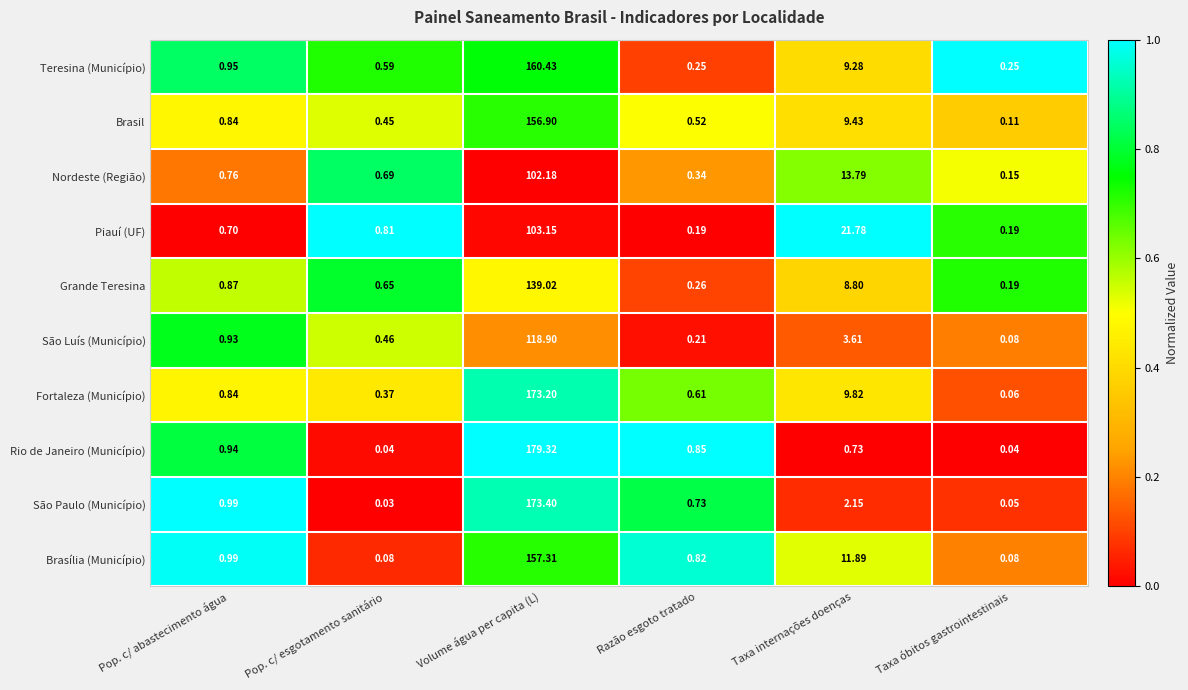

Where is Rio de Janeiro (Município) nearest to the value 89?

Pop. c/ abastecimento água